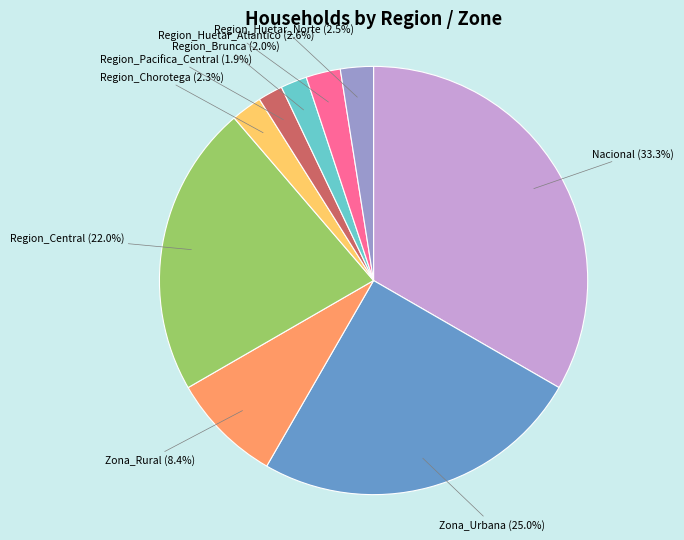

To the nearest percent, what is the average slice percentage?

11%